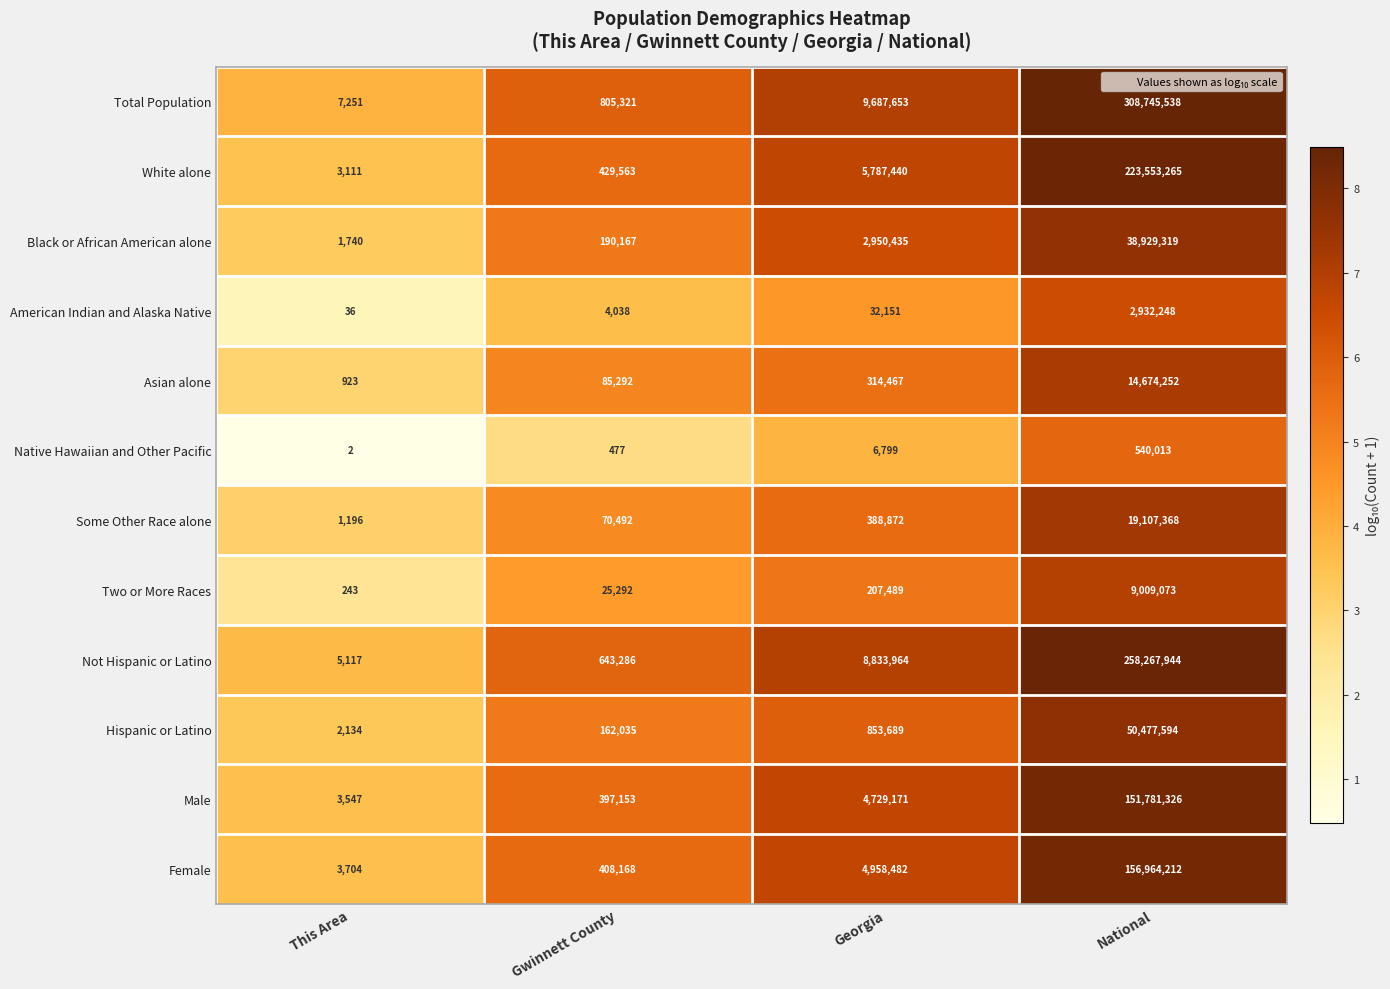

At which category is the sum across all series the highest?

National